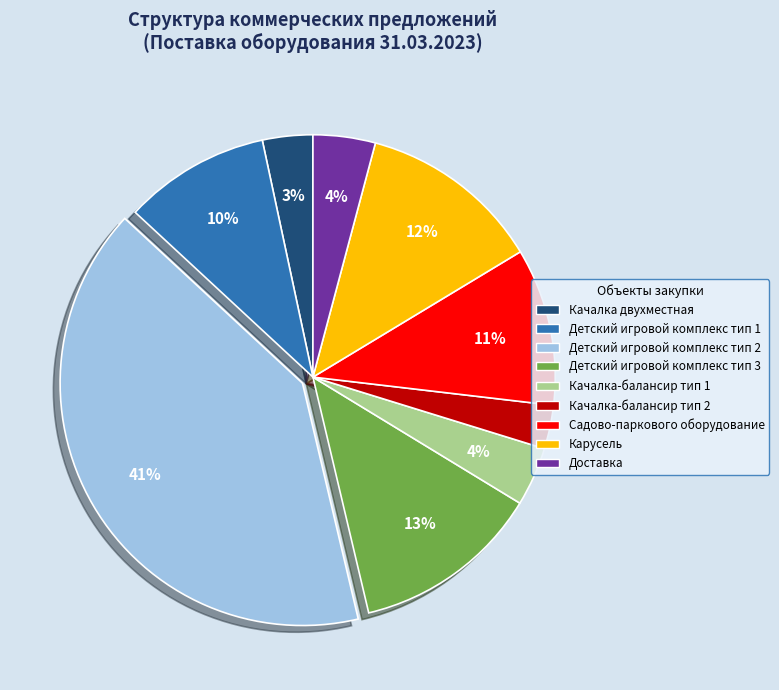

To the nearest percent, what is the difference between the Детский игровой комплекс тип 3 and Качалка-балансир тип 2 slice percentages?

10%